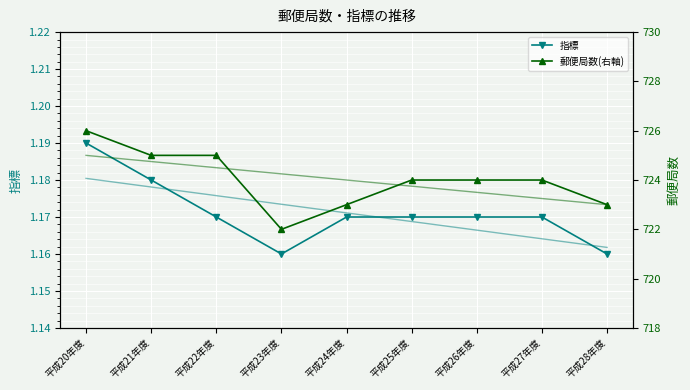

What is the sum of all 郵便局数(右軸) values?

6516.0